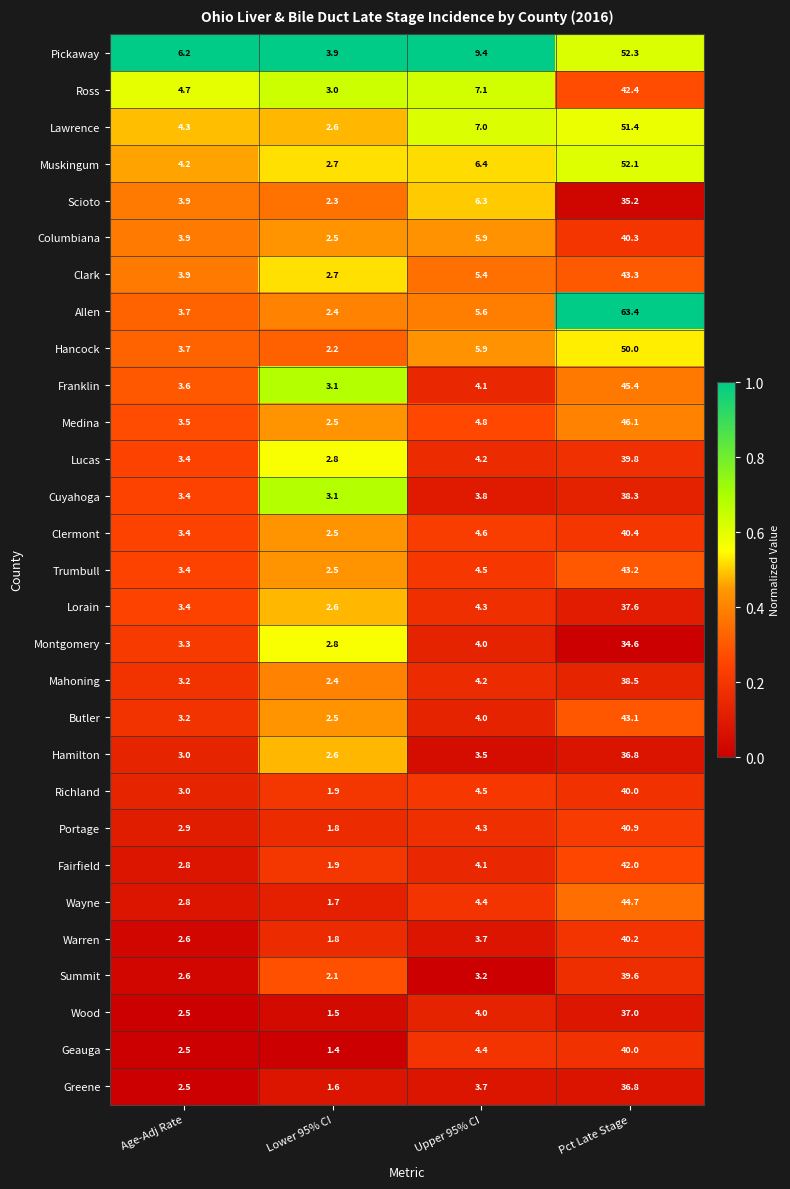

Is the value of Allen at Lower 95% CI greater than the value of Franklin at Lower 95% CI?

No